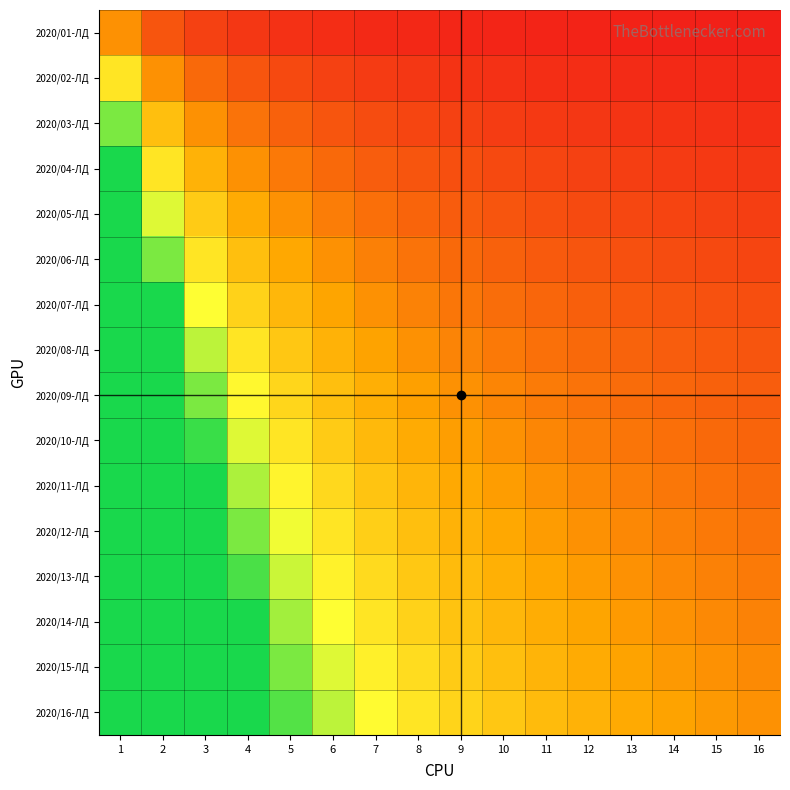

Count the number of categories in the chart.

16